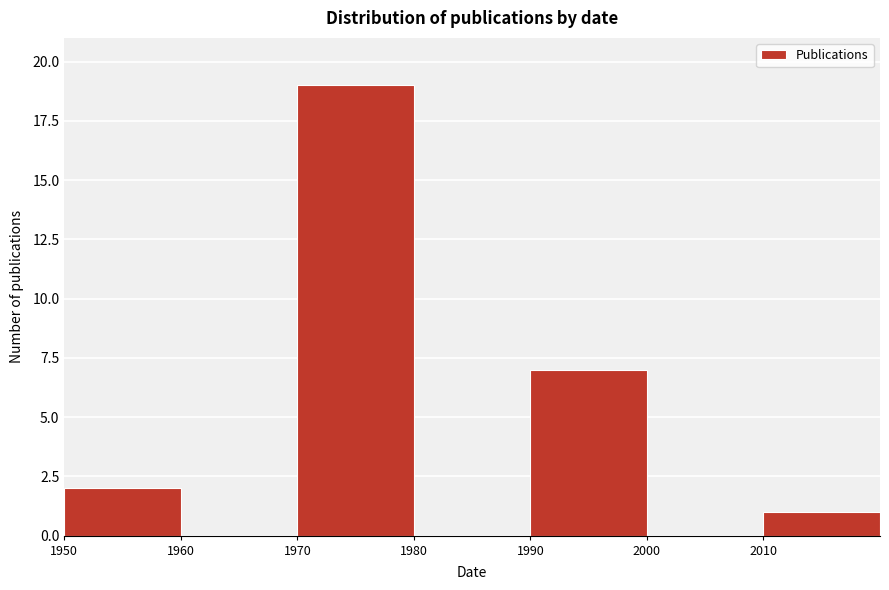

Which range on the x-axis has the tallest bar?

1970 to 1980